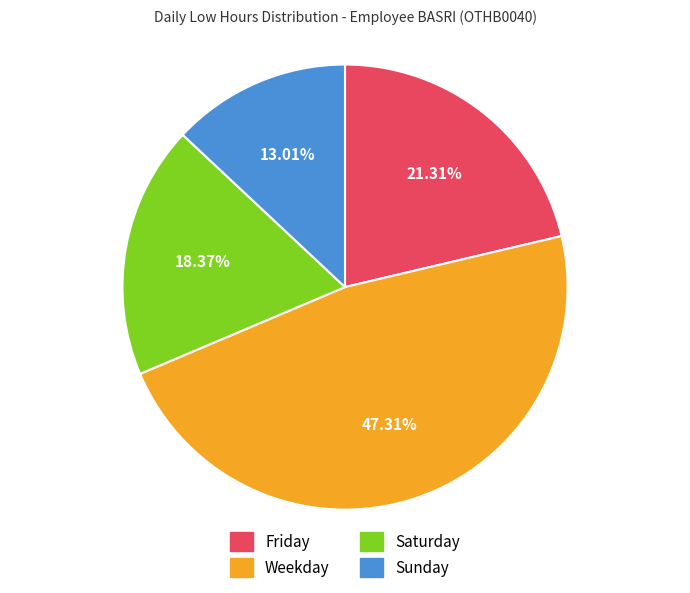

To the nearest percent, what is the average slice percentage?

25%